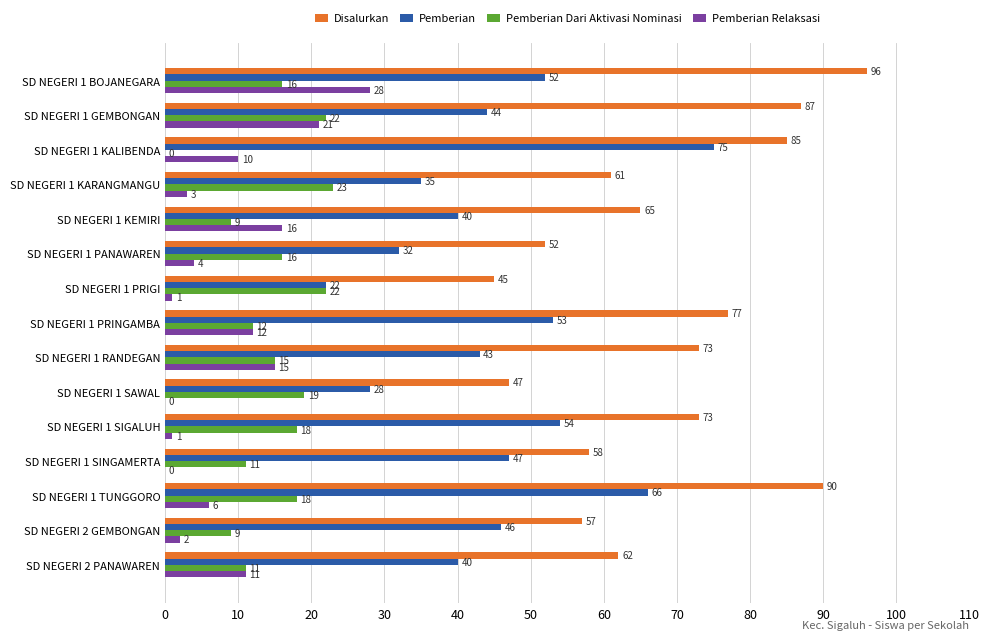

Is it true that Pemberian Dari Aktivasi Nominasi equals 12 at SD NEGERI 1 PRINGAMBA?

True